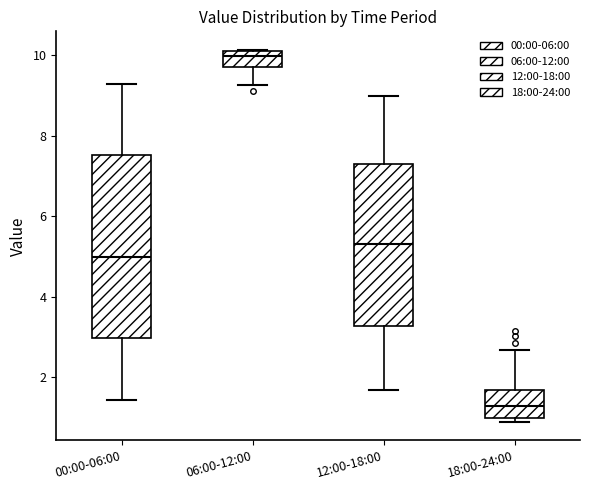

Where does the lower whisker of the box for 06:00-12:00 end on the y-axis? The values are not printed on the chart, so give them approximately, as read against the axis.

9.2